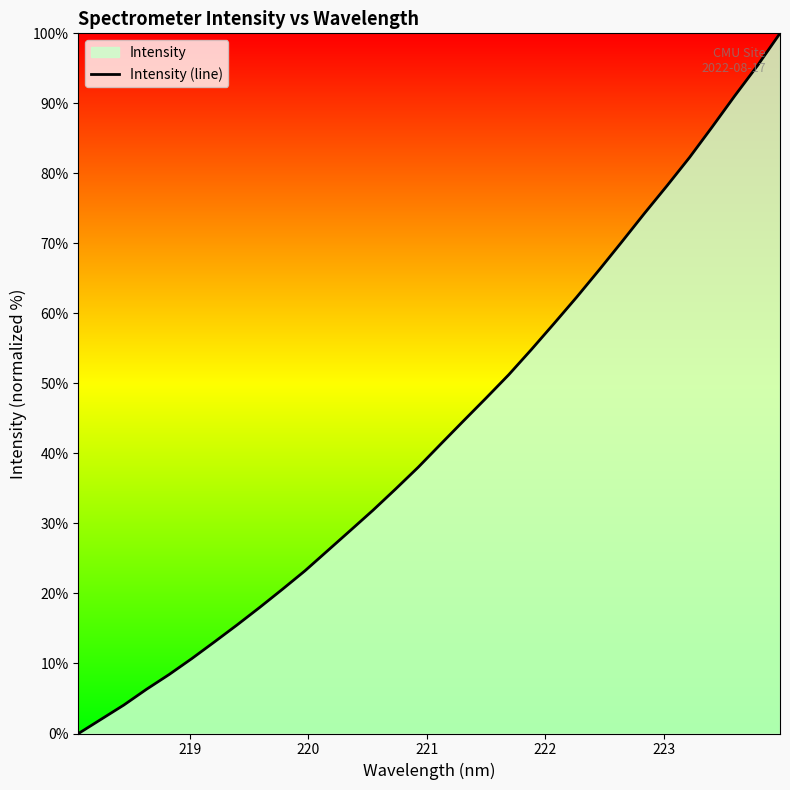

How many data points are above 41?

16